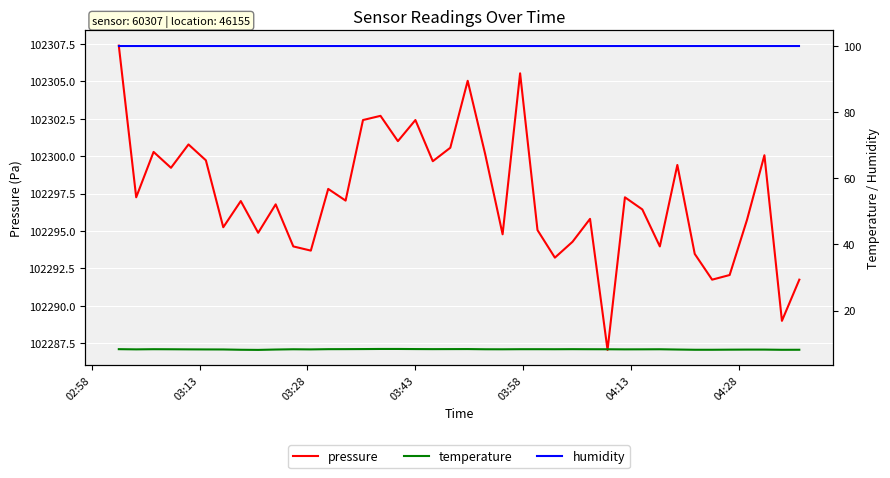

How many series are shown in this chart?

3